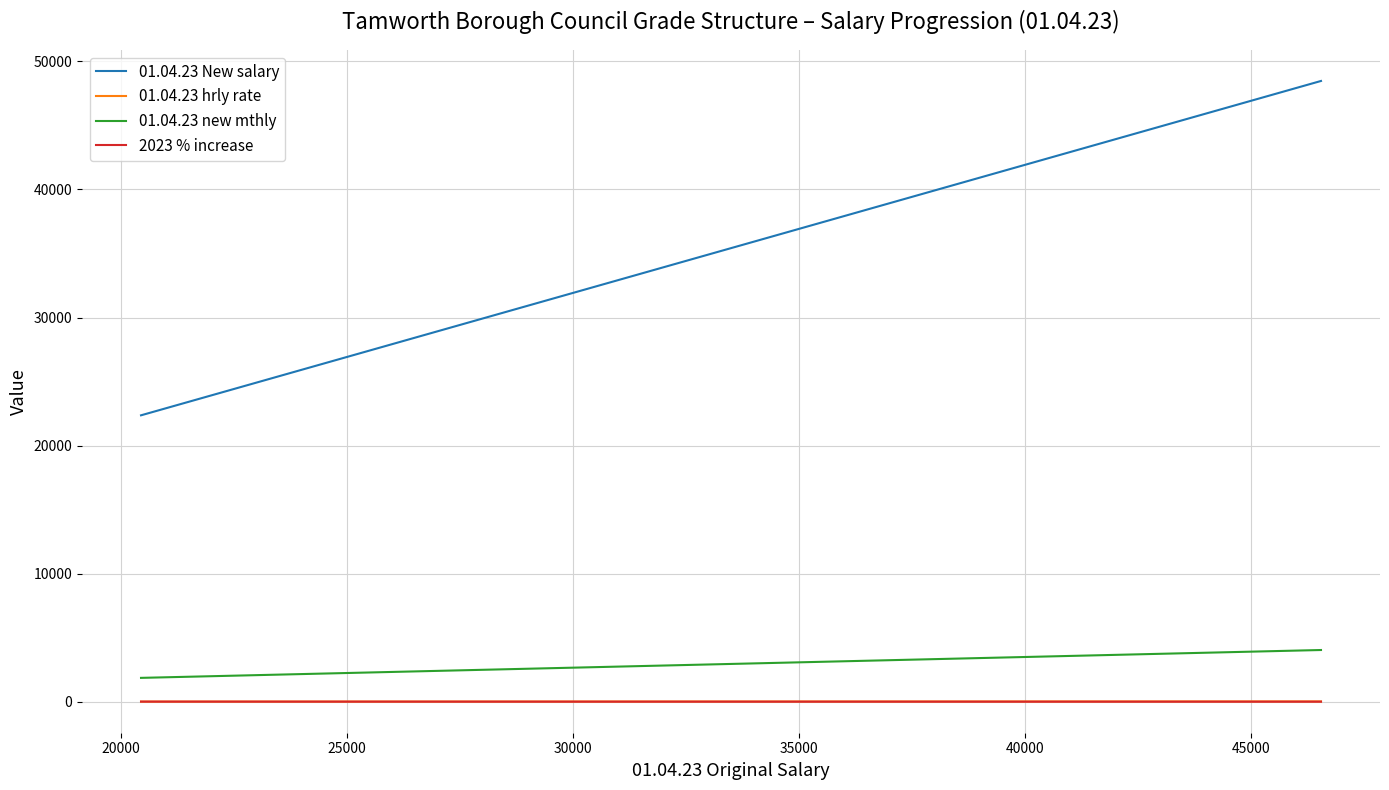

Which series has the widest spread of values?

01.04.23 New salary